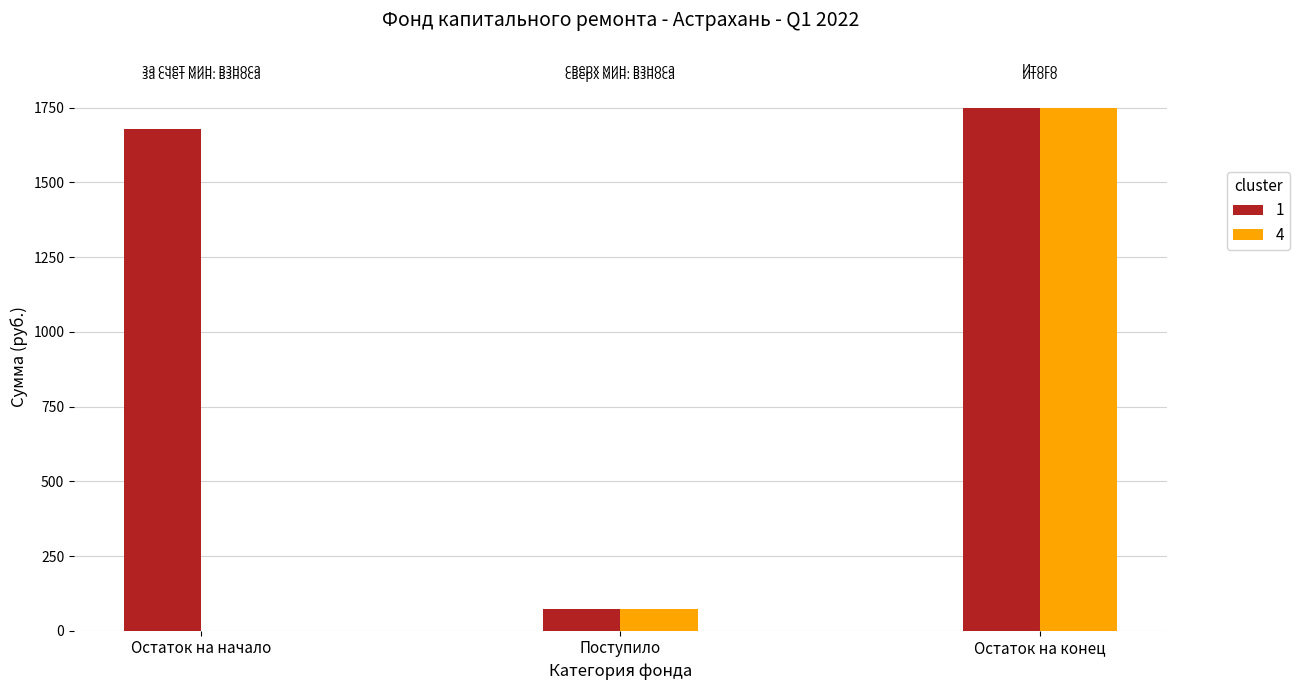

Which category has the highest value in the 4 series?

Остаток на конец